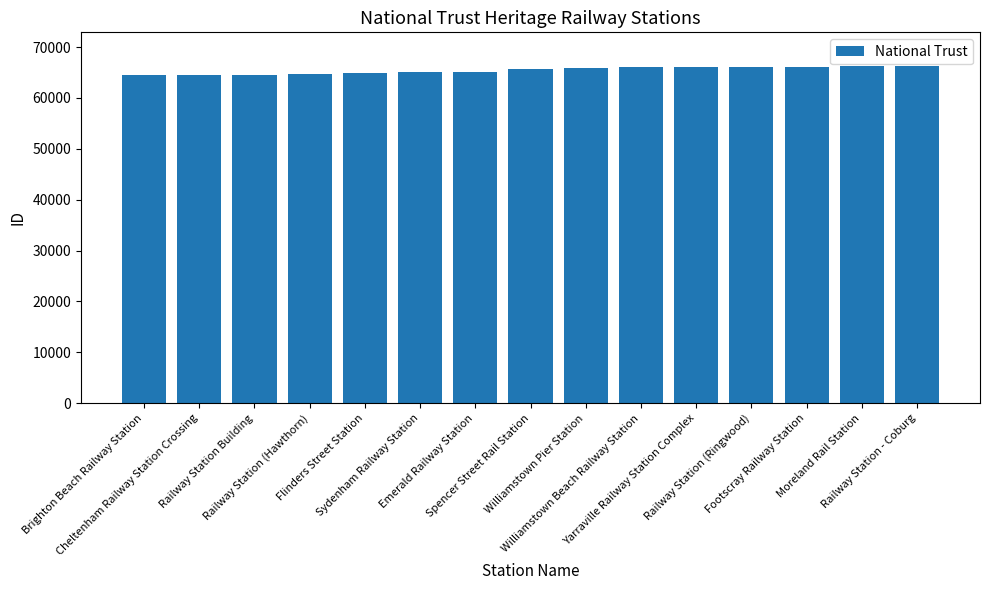

What is the maximum value shown in the chart?

66267